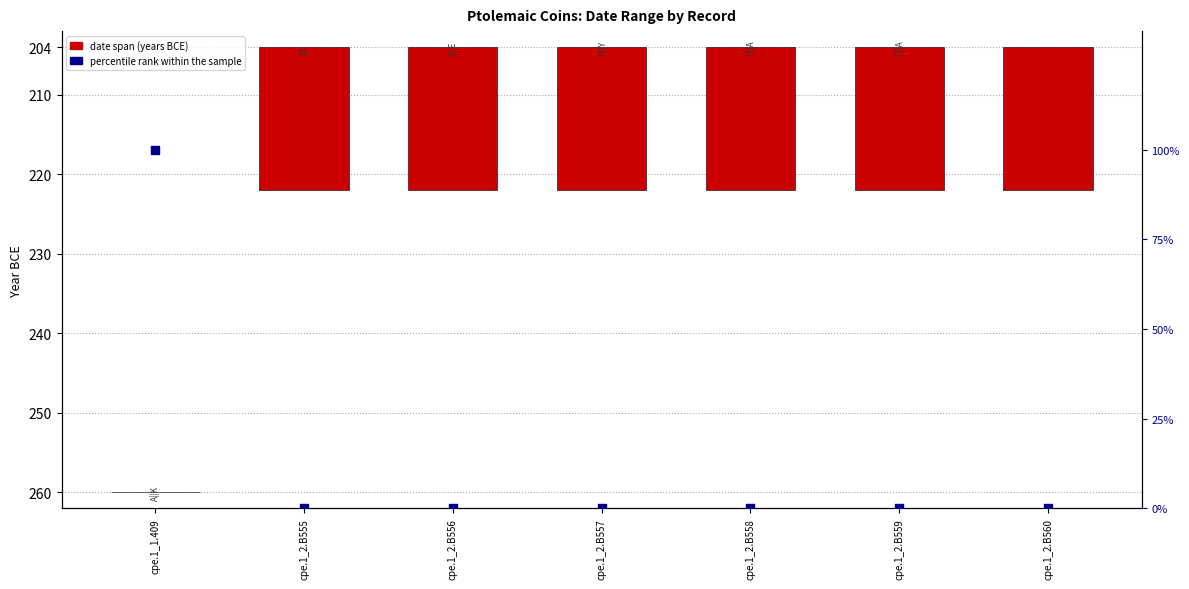

Which series reaches the minimum Y coordinate?

date span (years BCE)